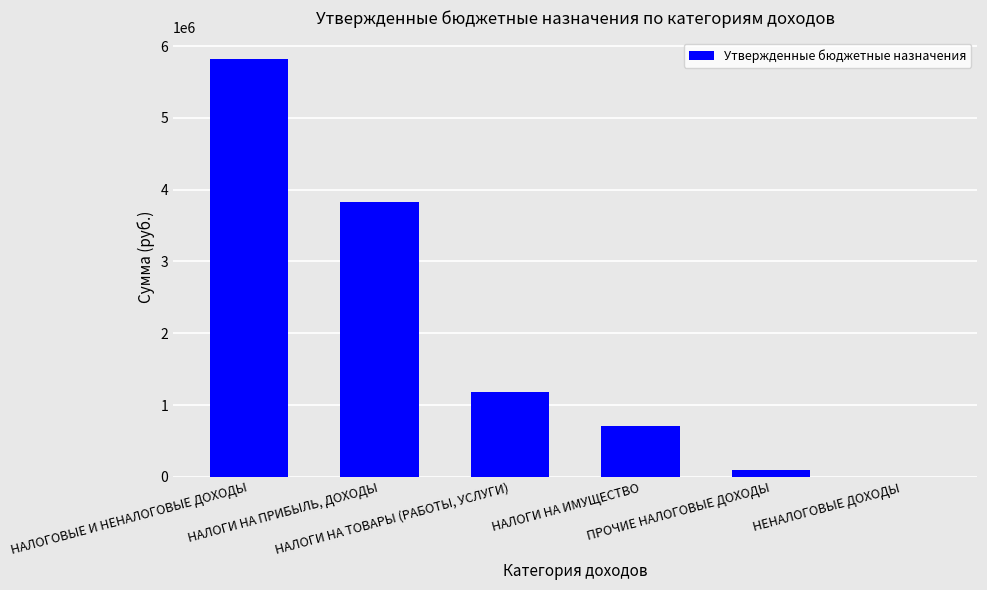

What is the ratio of the value at НАЛОГИ НА ИМУЩЕСТВО to the value at НАЛОГИ НА ТОВАРЫ (РАБОТЫ, УСЛУГИ)?

0.6